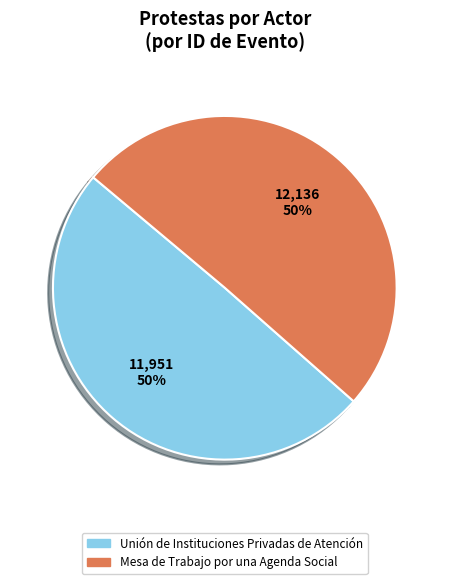

To the nearest percent, what is the average slice percentage?

50%